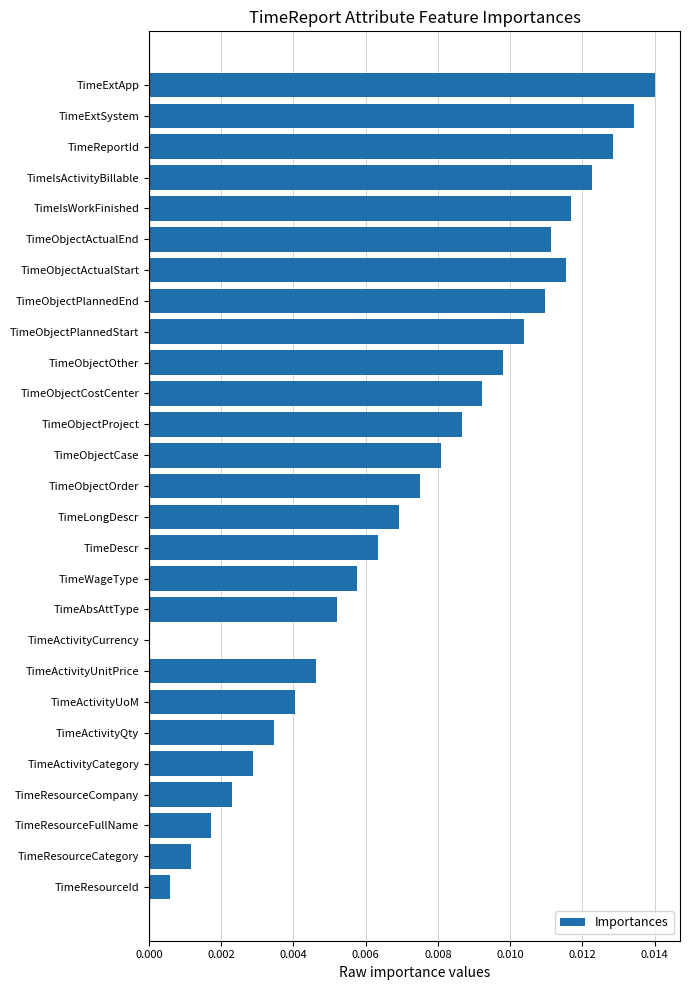

How many values exceed 0?

26